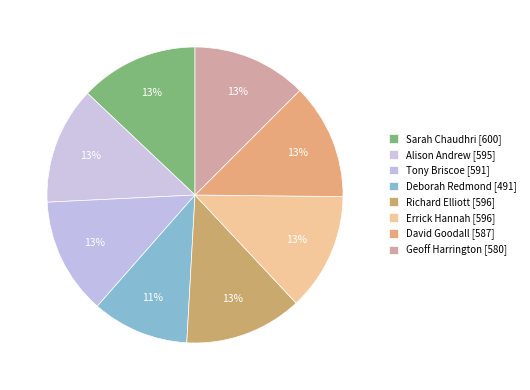

Count the number of slices in the pie.

8